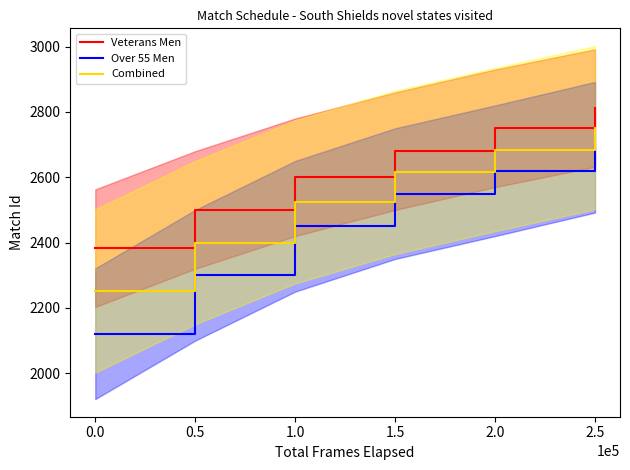

True or false: Combined and Over 55 Men intersect in this chart.

False